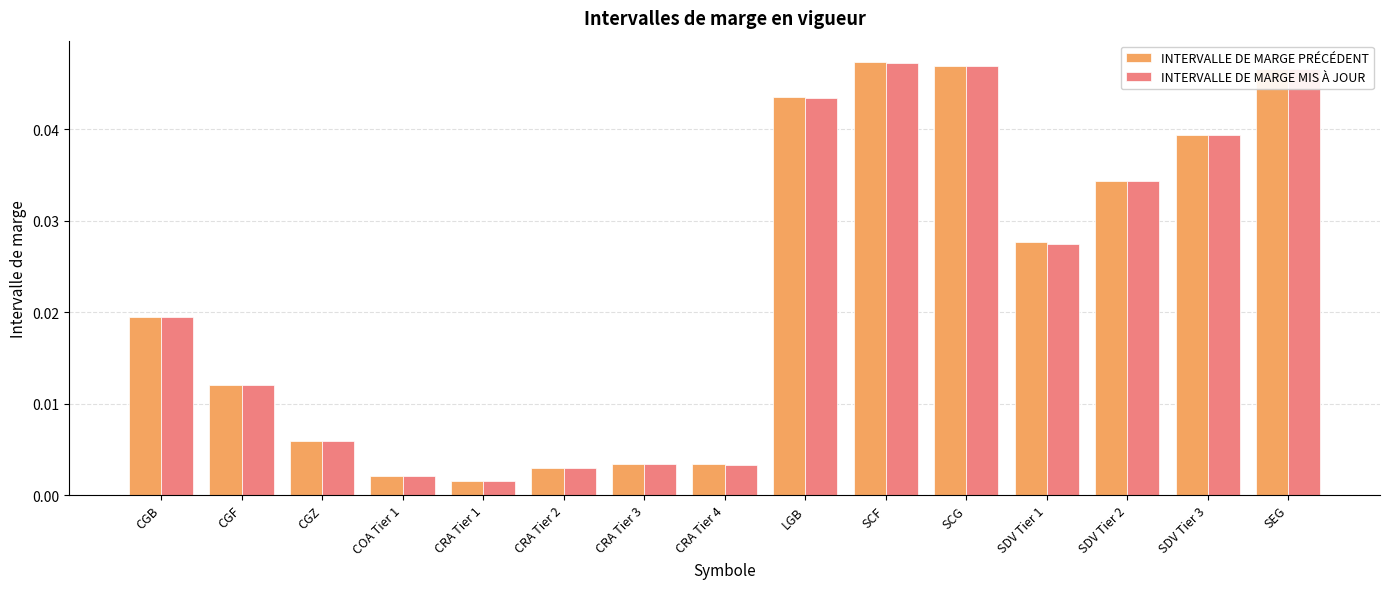

Between SDV Tier 1 and SDV Tier 2, which series saw the biggest shift?

INTERVALLE DE MARGE MIS À JOUR